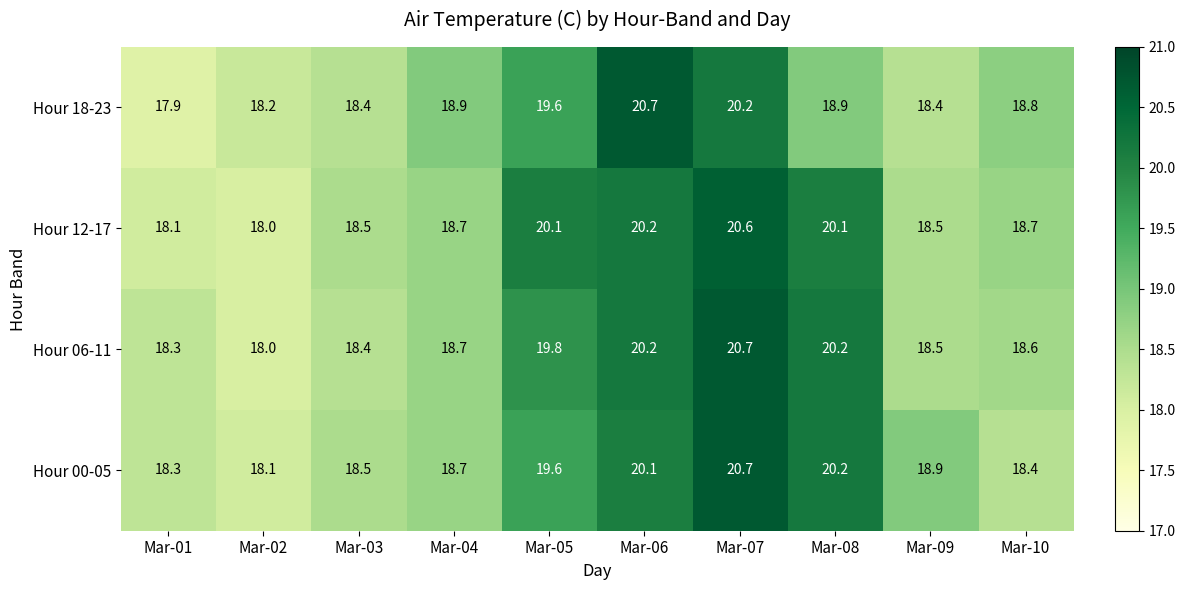

Between Mar-03 and Mar-06, which series saw the biggest shift?

Hour 18-23